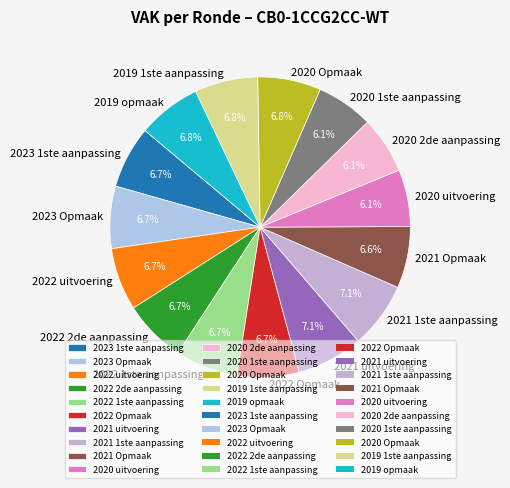

Is there any slice that represents more than half of the pie?

No